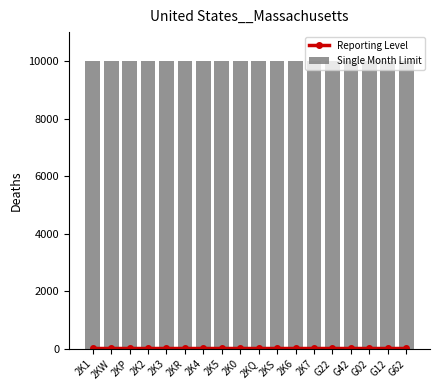

Between 2K4 and 2K5, which is larger?

2K4